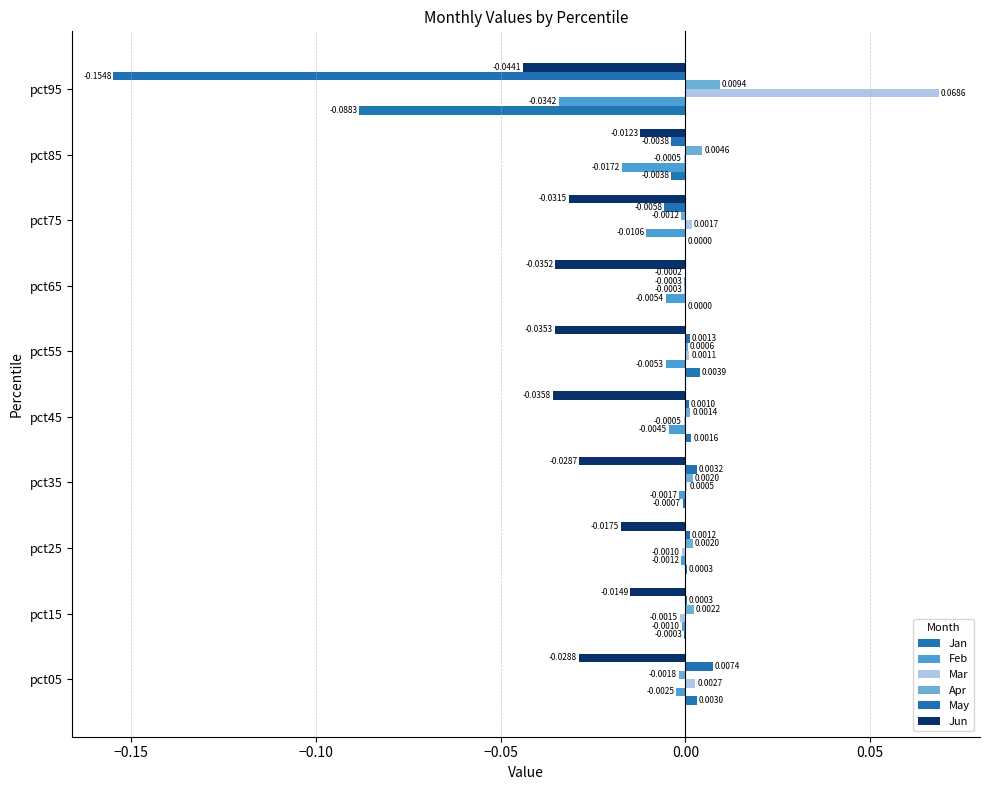

Where is Feb nearest to the value 0?

pct15